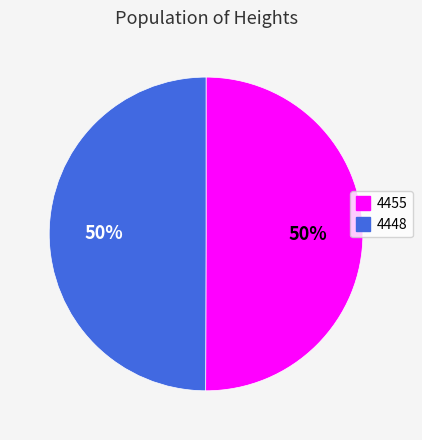

To the nearest percent, what portion does 4455 represent?

50%